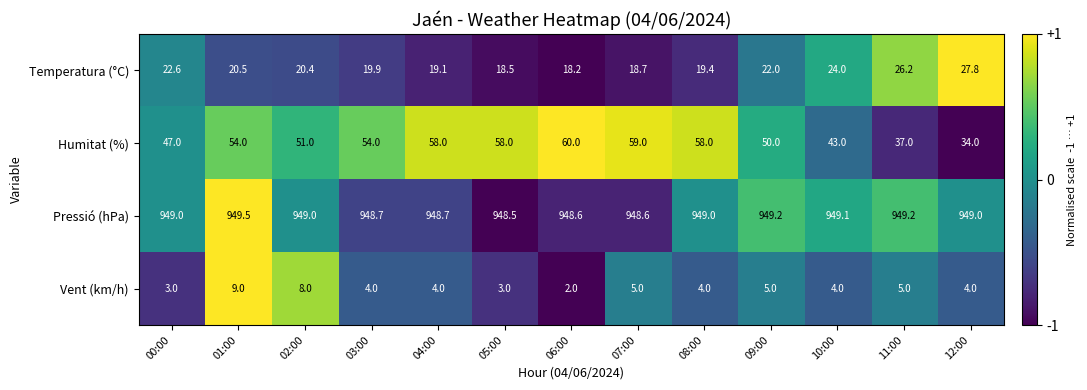

How many Vent (km/h) values are between 4 and 5?

8